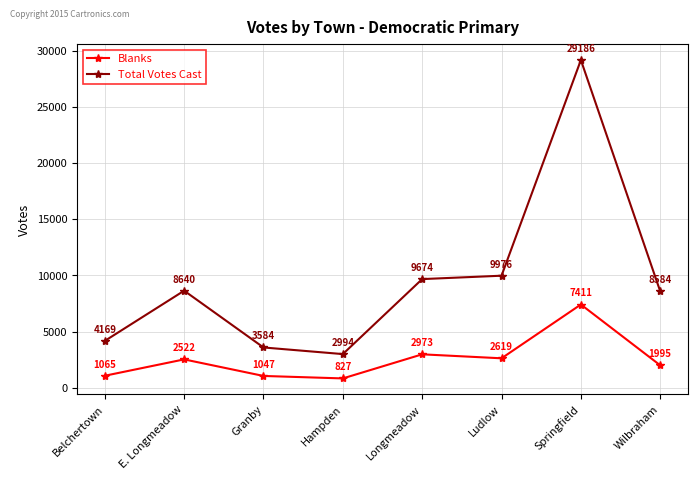

What is the maximum value for Total Votes Cast?

29186